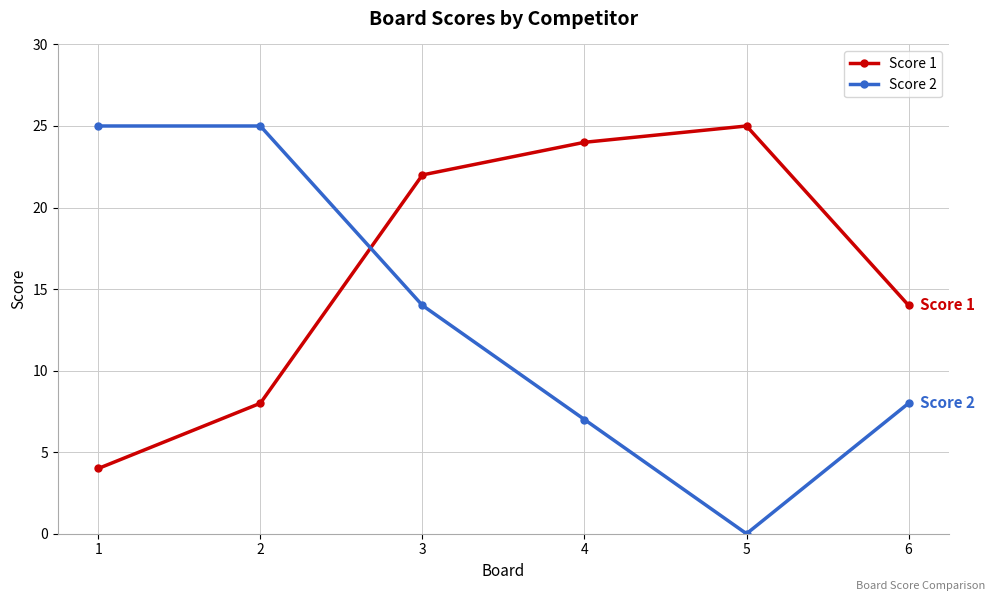

The value of Score 2 at 4 is 2. True or false?

False